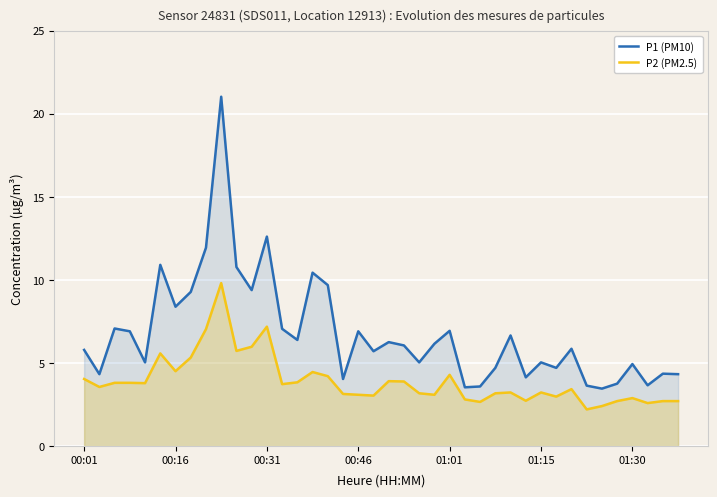

What is the minimum value shown in the chart?

2.2